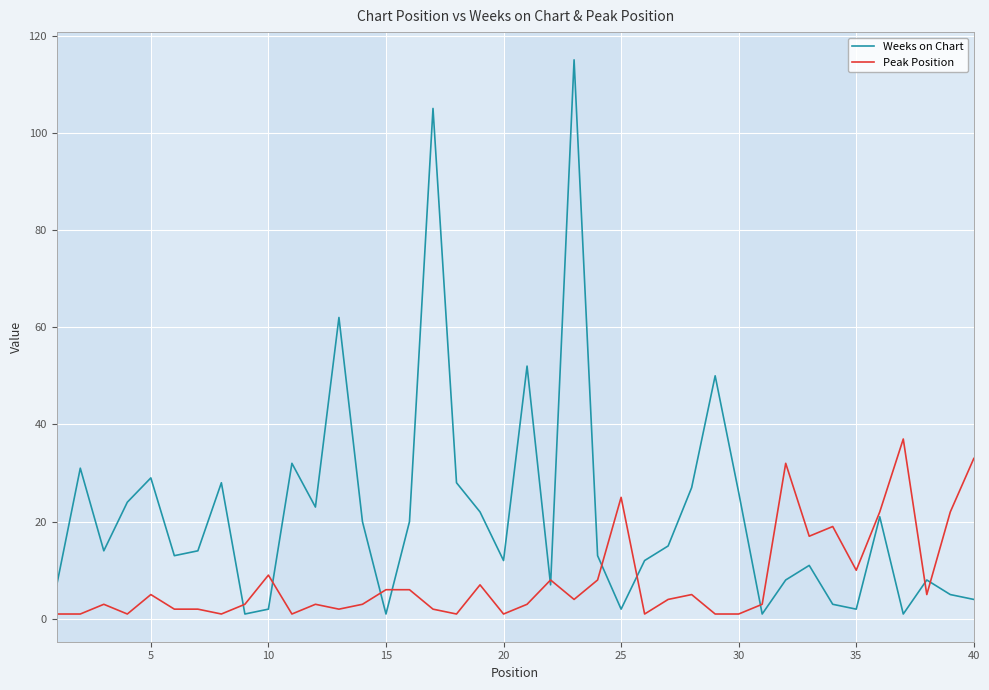

What is the maximum value for Peak Position?

37